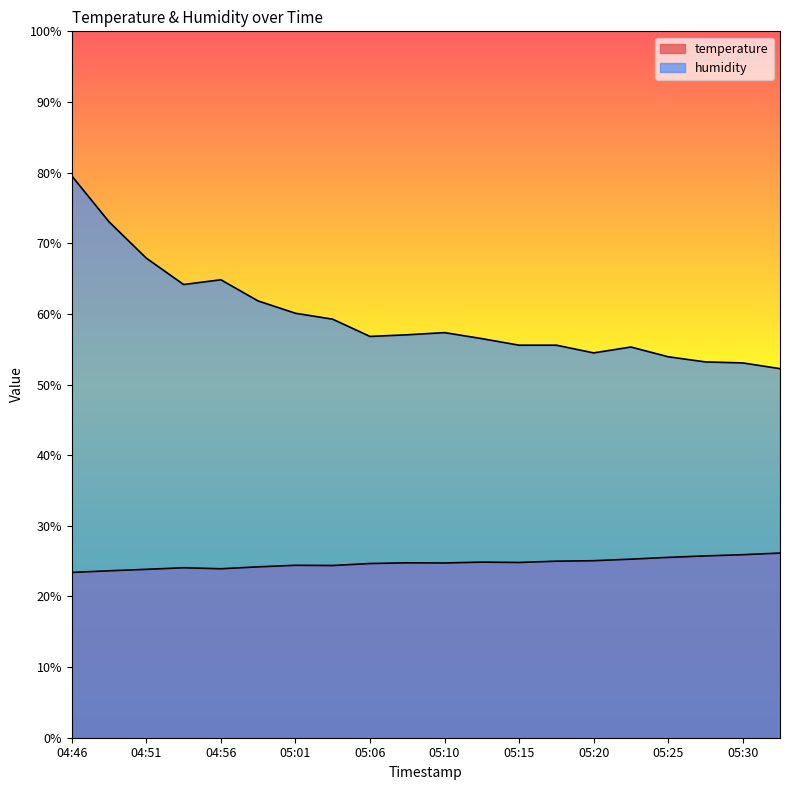

Is the value of temperature at 05:20 greater than the value of humidity at 05:06?

No